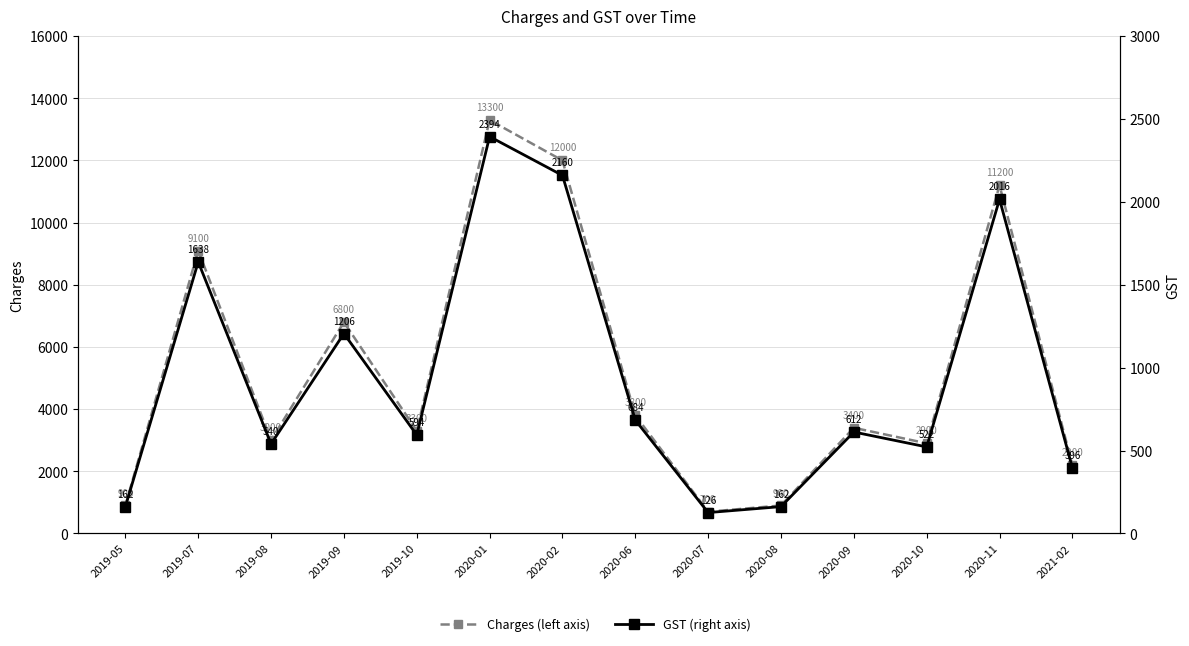

At which label does GST first exceed 612?

2019-07